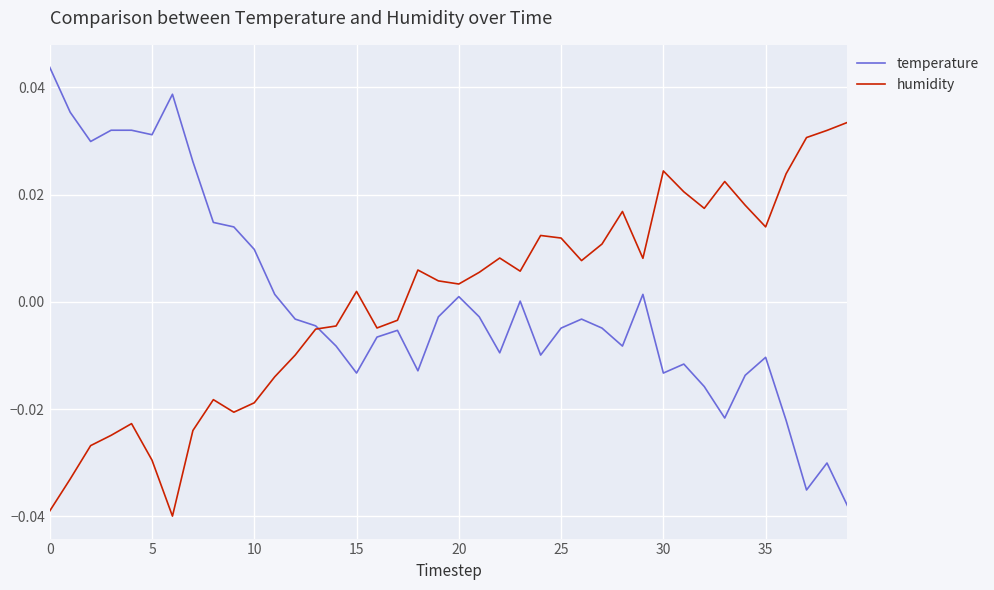

Is this an area chart (filled region under the line)?

No